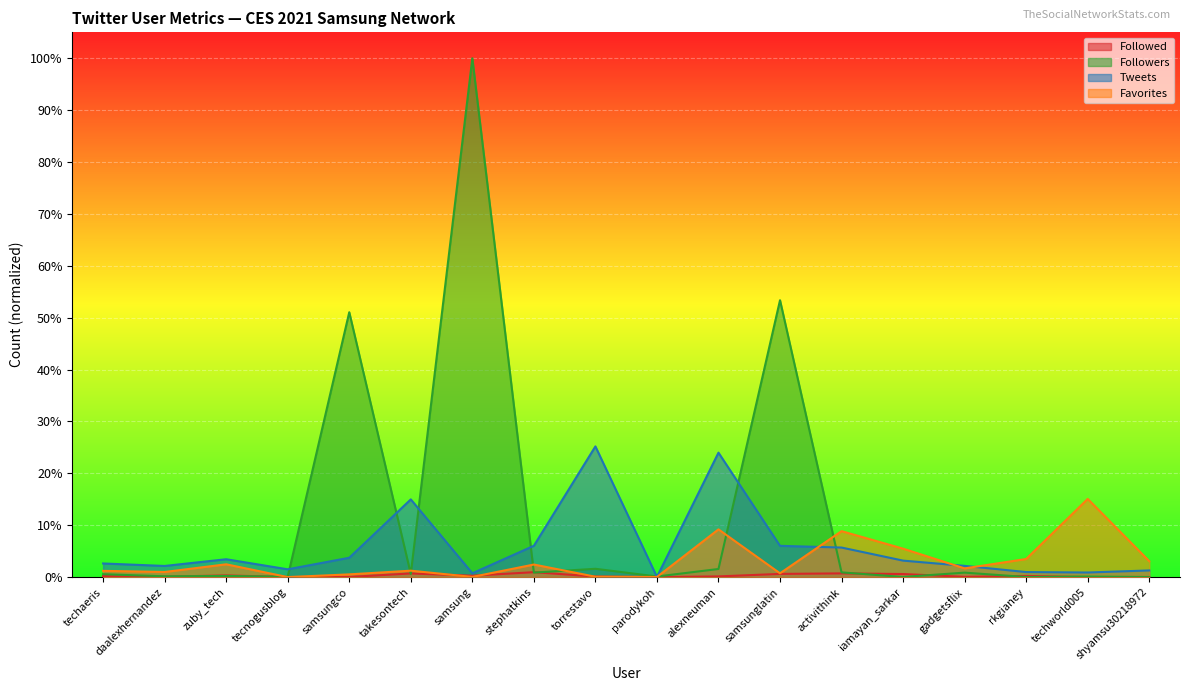

Is it true that Followed equals 0.0 at iamayan_sarkar?

True